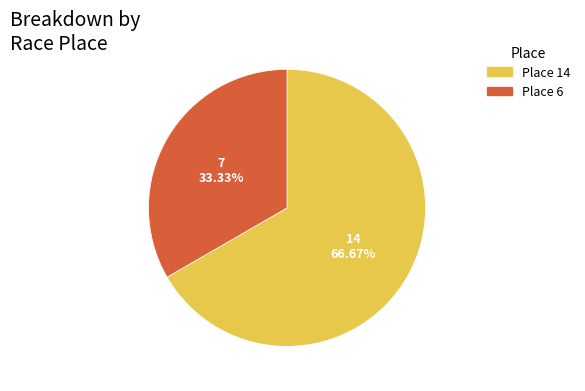

What is the ratio of the value at 7 33.33% to the value at 14 66.67%?

0.5